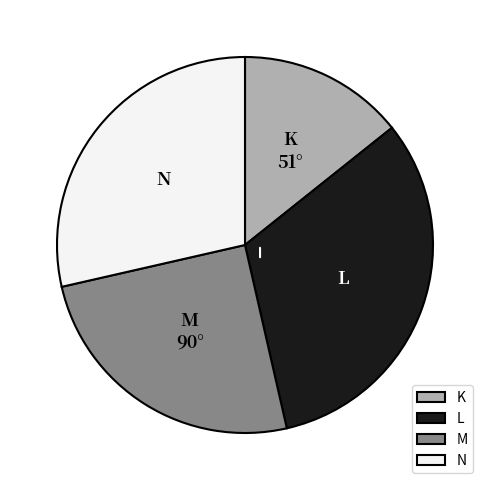

Is the sum of M and K greater than half?

No